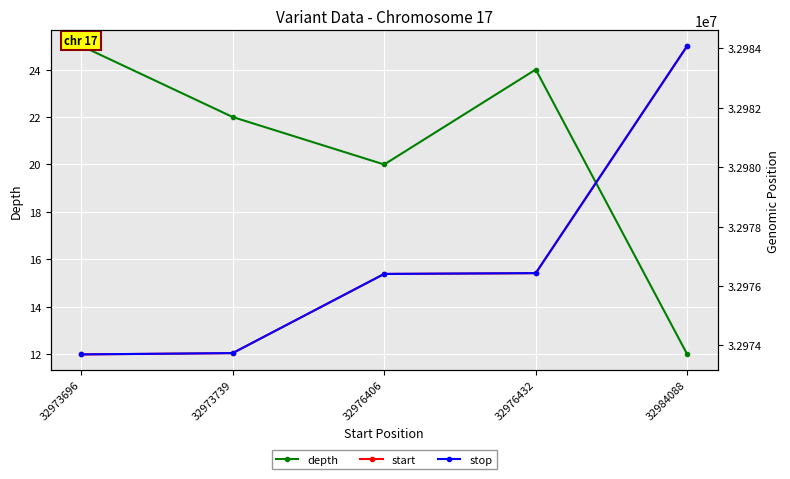

True or false: stop has more than 0 interior local peaks.

False